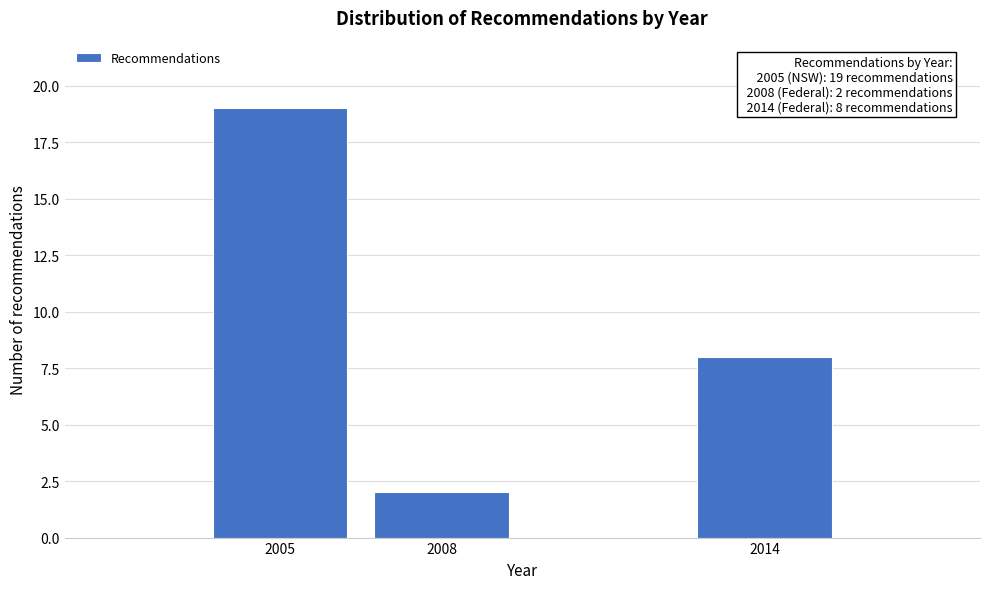

Reading left to right, extract all data points from this chart.

2005=19	2008=2	2014=8